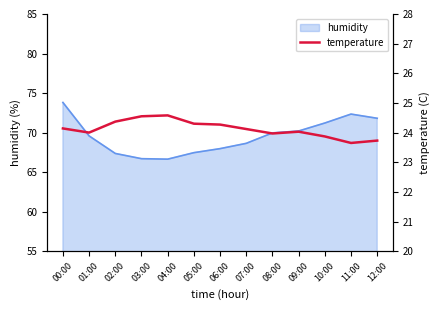

Count the number of values greater than 24.

8